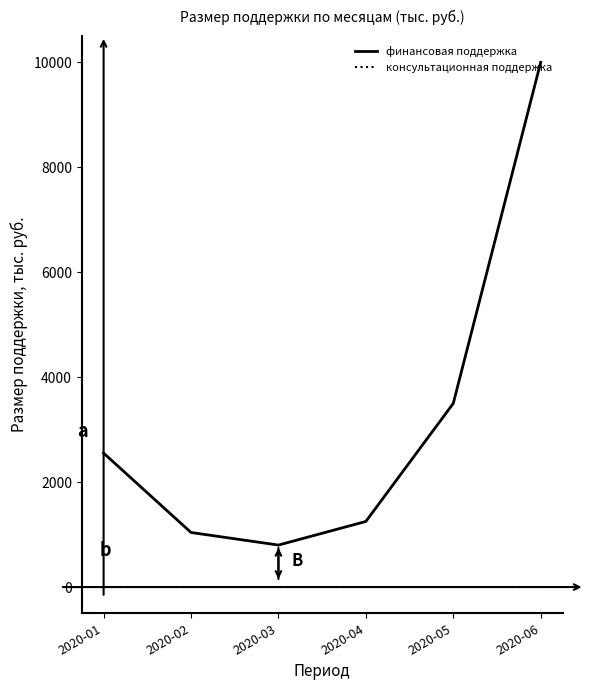

The value of финансовая поддержка at 2020-03 is 800.0. True or false?

True